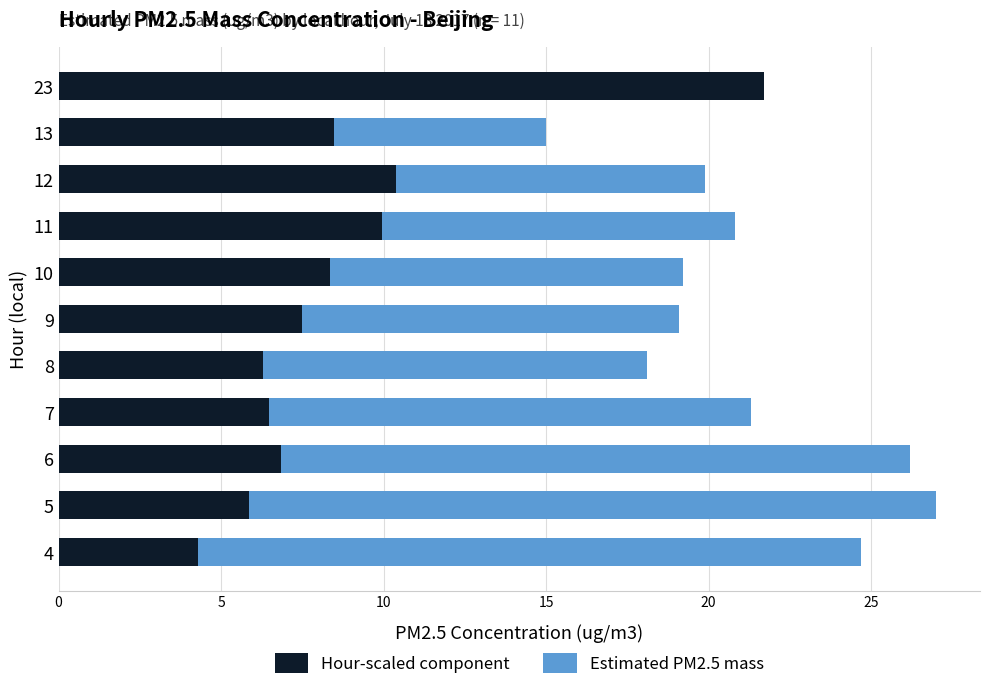

What is the sum of the Hour-scaled component values at 12 and 13?

18.9